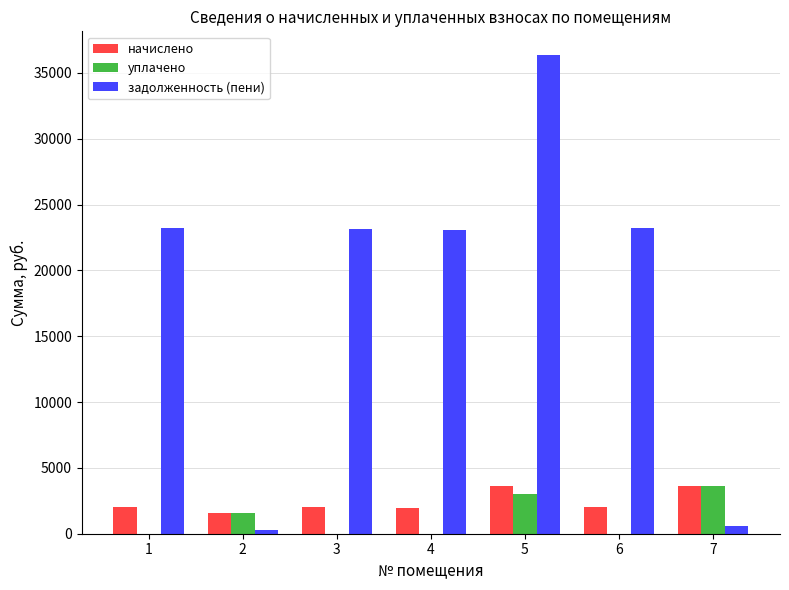

Which series changed the most between 3 and 5?

задолженность (пени)